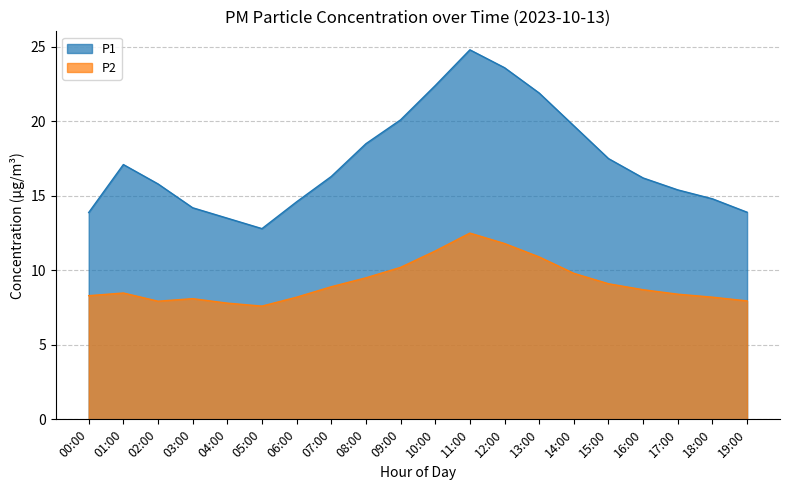

Which label corresponds to the smallest value in the chart?

05:00